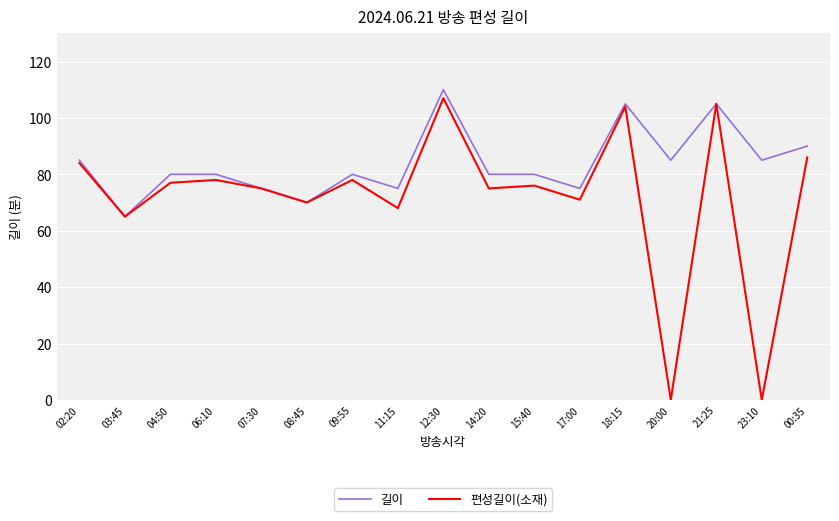

Between 18:15 and 20:00, which series saw the biggest shift?

편성길이(소재)